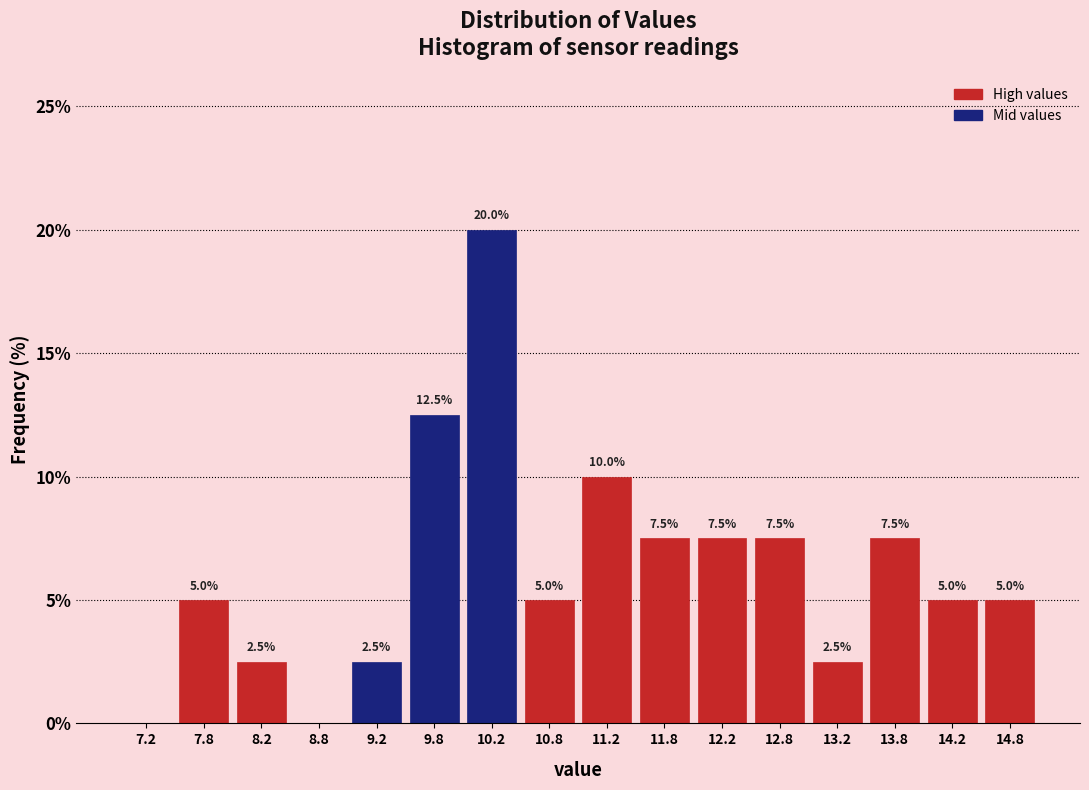

Which range on the x-axis has the tallest bar?

10.0 to 10.5